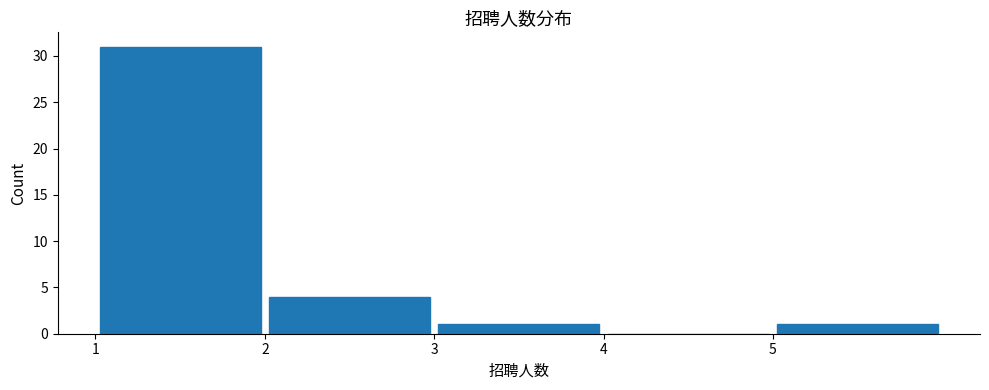

Reading left to right, list every bar in this chart as the range it spans on the x-axis followed by its height. The values are not printed on the chart, so give them approximately, as read against the axis.

1 to 2: 31
2 to 3: 4
3 to 4: 1
4 to 5: 0
5 to 6: 1